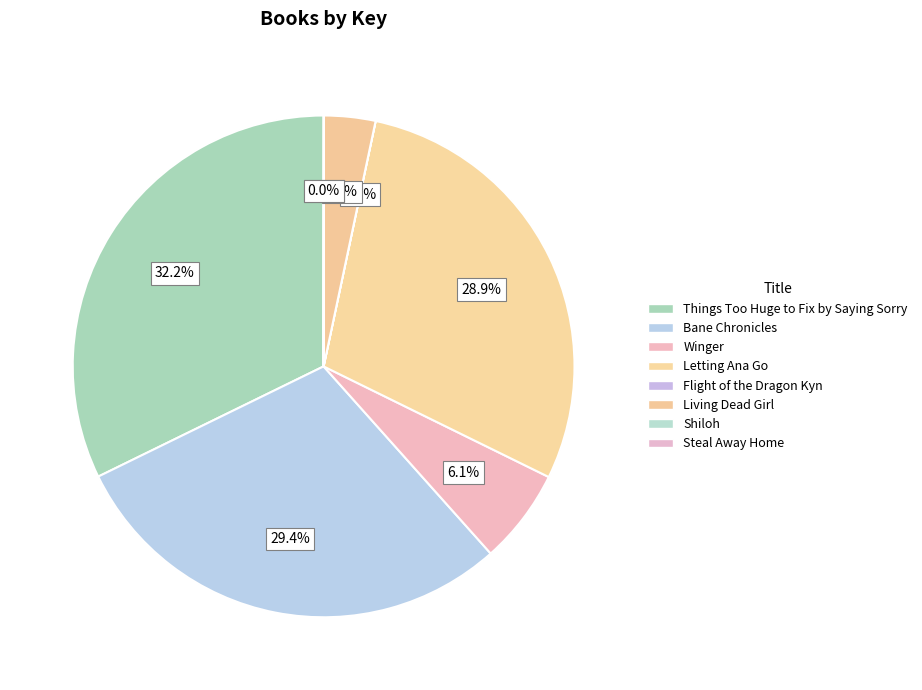

Approximately how many times larger is the value at Things Too Huge to Fix by Saying Sorry compared to Shiloh?

79456.8